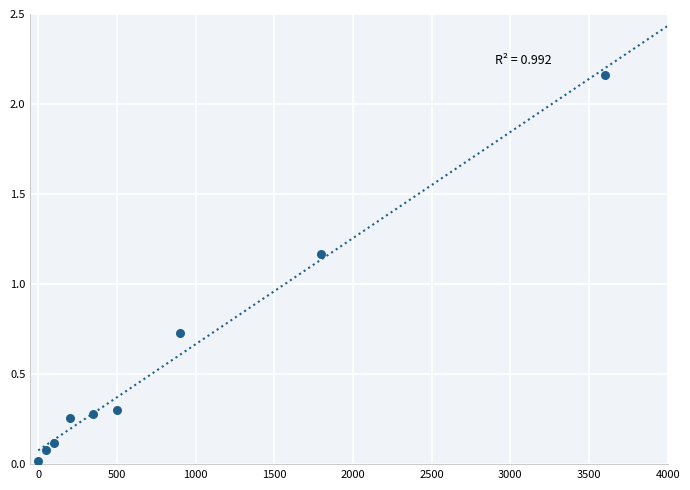

What is the average X value?

833.3